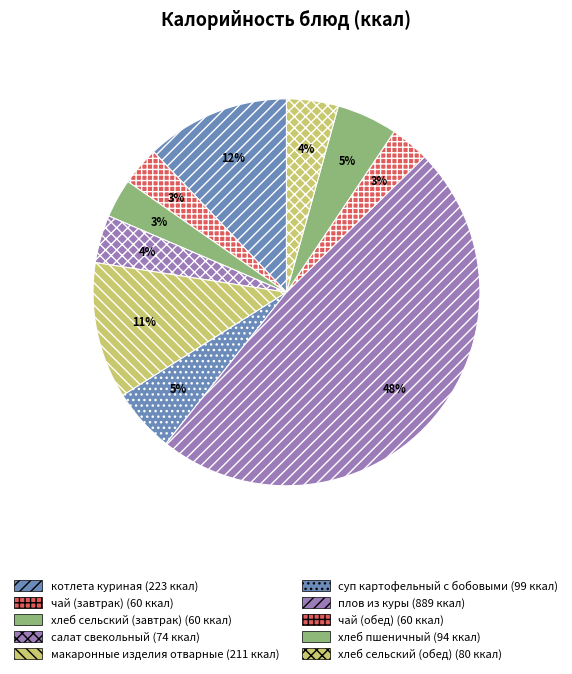

What percentage is the чай (завтрак) slice, to the nearest percent?

3%